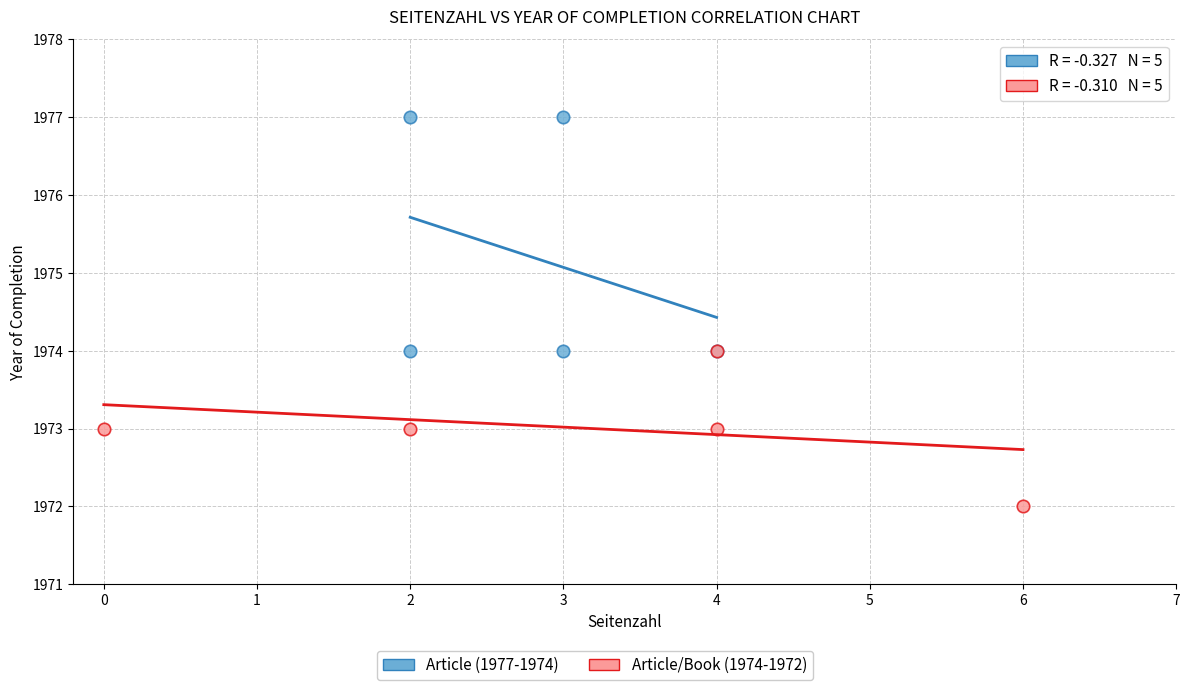

Which series contains the highest Y value?

Article (1977-1974)